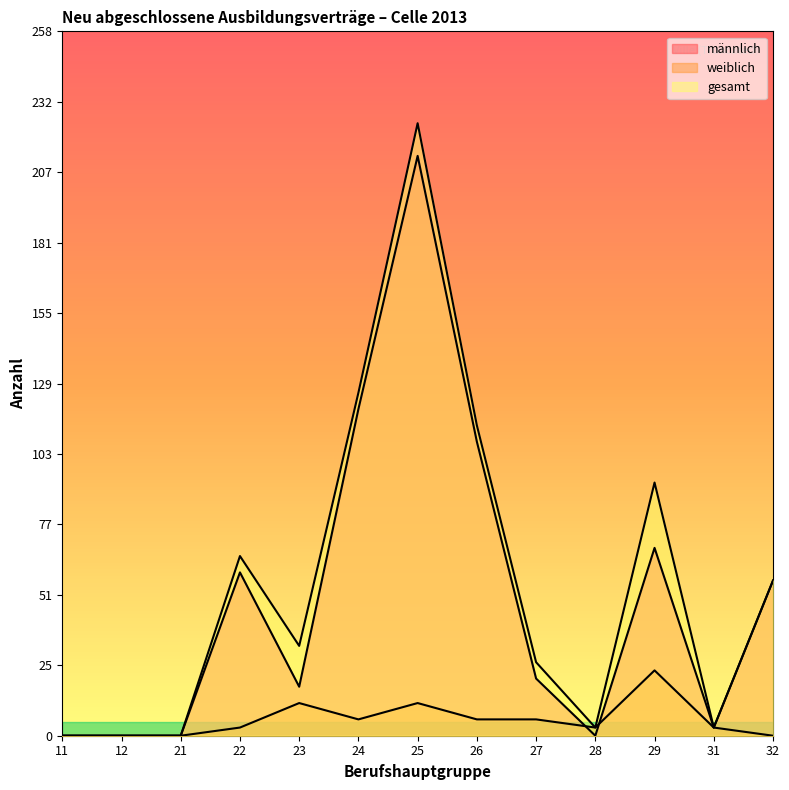

At how many categories does at least one series exceed 189?

1